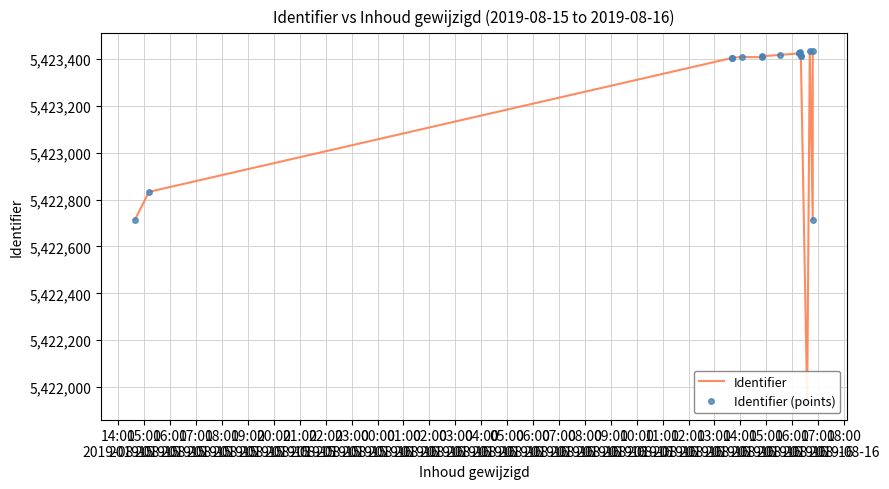

Which series has the widest spread of values?

Identifier